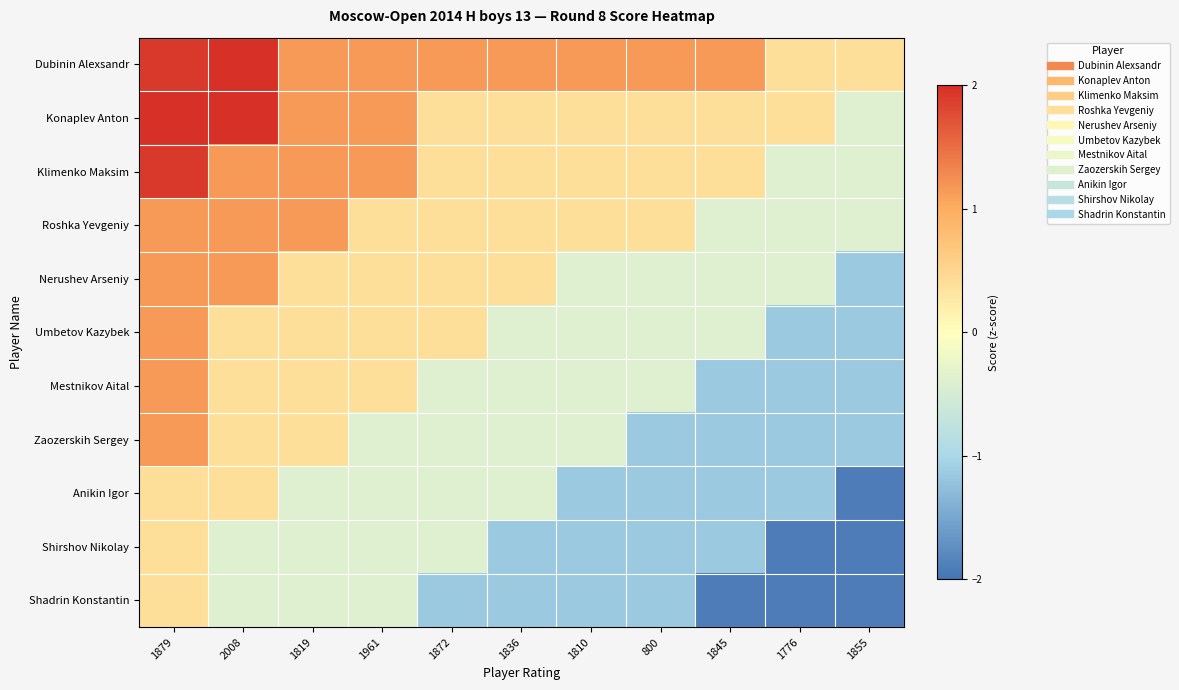

How many series are shown in this chart?

11